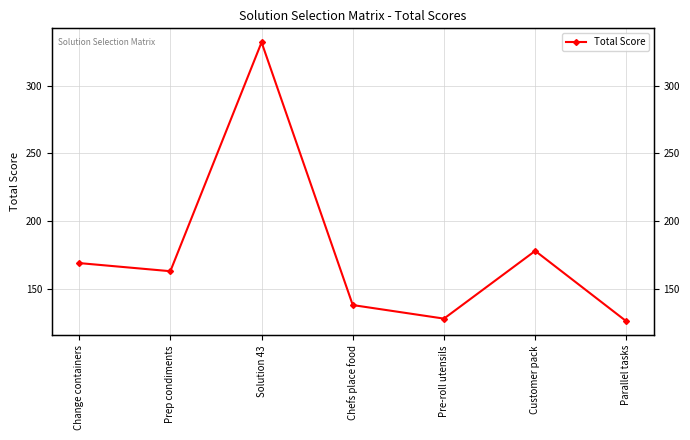

What is the label of the 6th point from the left?

Customer pack